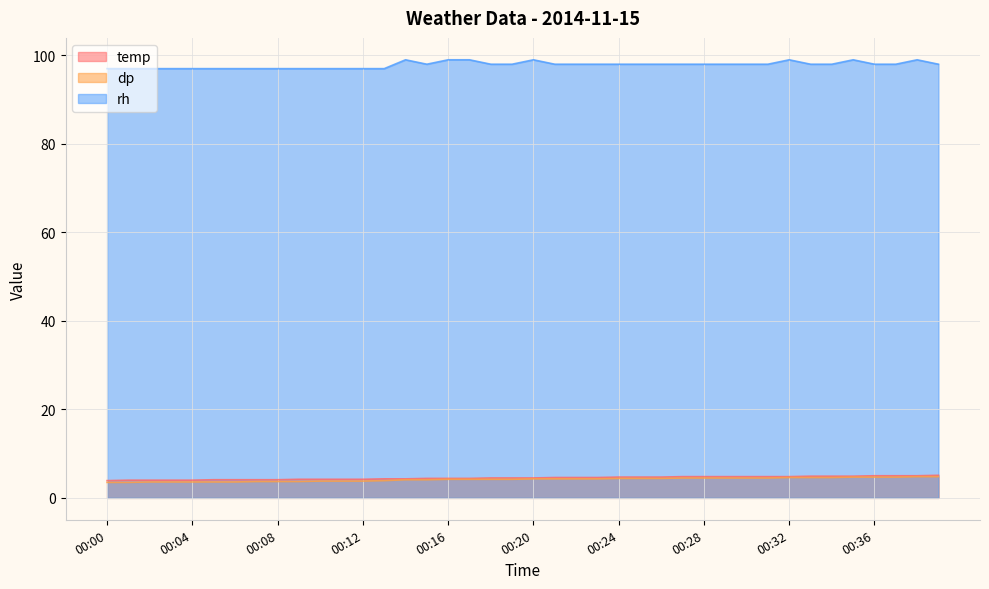

Rank the categories by temp value from lowest to highest.

00:00, 00:01, 00:02, 00:03, 00:04, 00:05, 00:06, 00:07, 00:08, 00:09, 00:10, 00:11, 00:12, 00:13, 00:14, 00:15, 00:16, 00:17, 00:18, 00:19, 00:20, 00:21, 00:22, 00:23, 00:24, 00:25, 00:26, 00:27, 00:28, 00:29, 00:30, 00:31, 00:32, 00:33, 00:34, 00:35, 00:36, 00:37, 00:38, 00:39